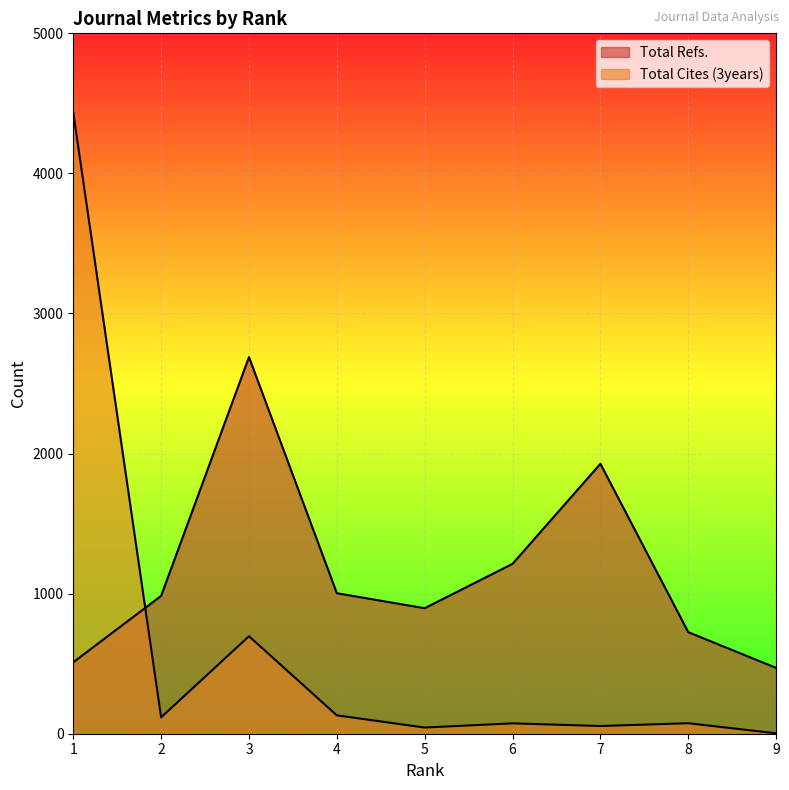

Which series ends up on top after the final intersection of Total Cites (3years) and Total Refs.?

Total Refs.